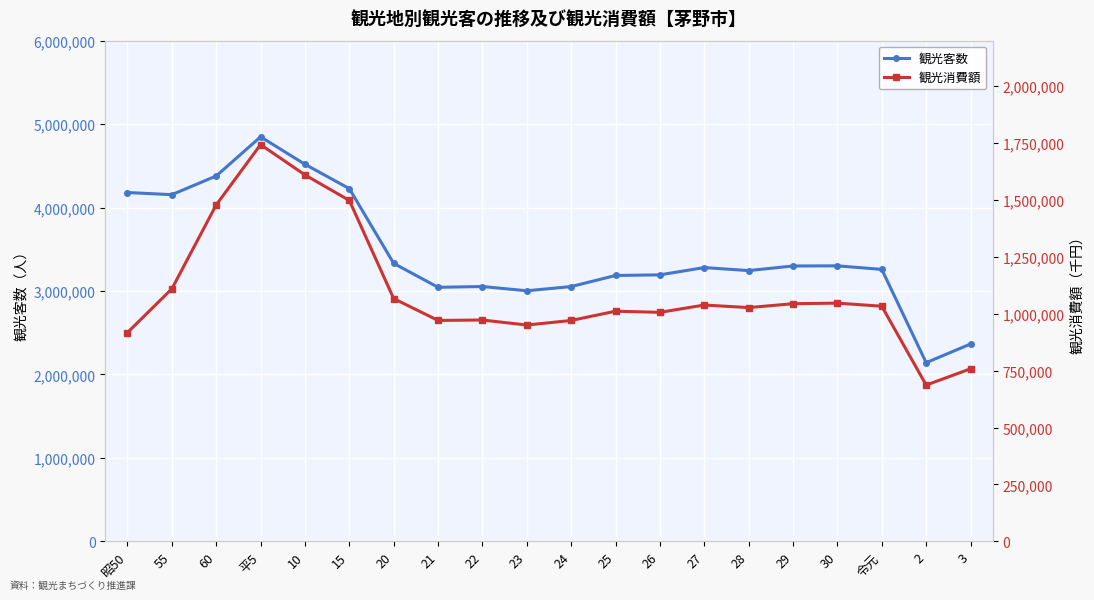

The 観光消費額 series shows 1624393 at 令元. True or false?

False